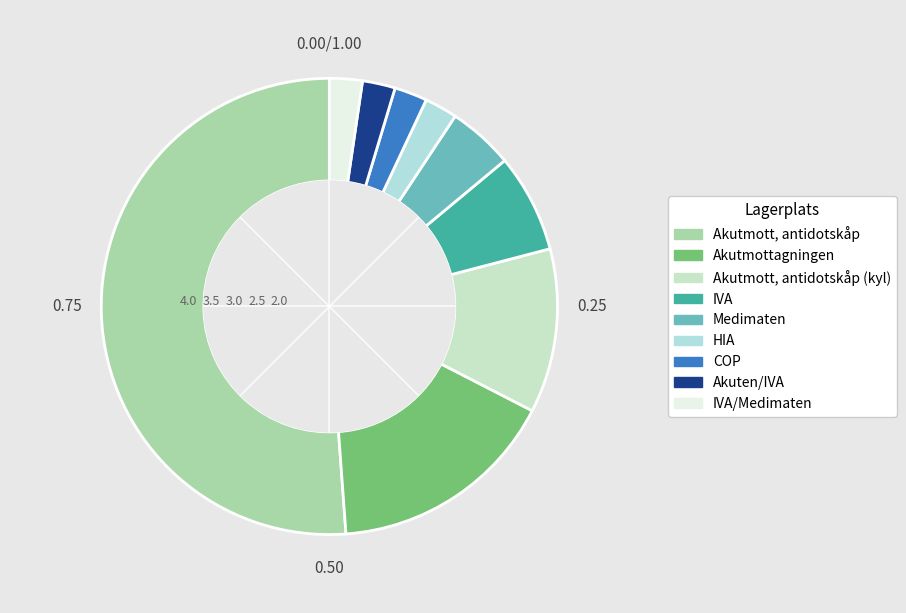

Count the number of slices in the pie.

9